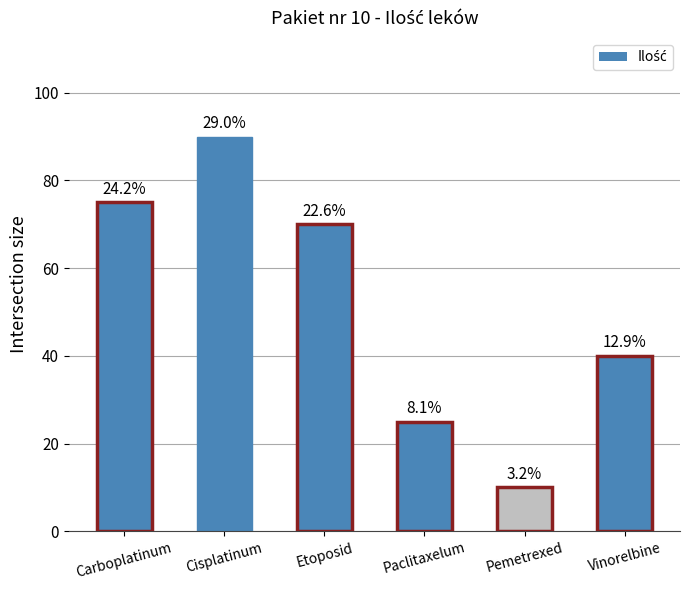

Are the bars horizontal?

No